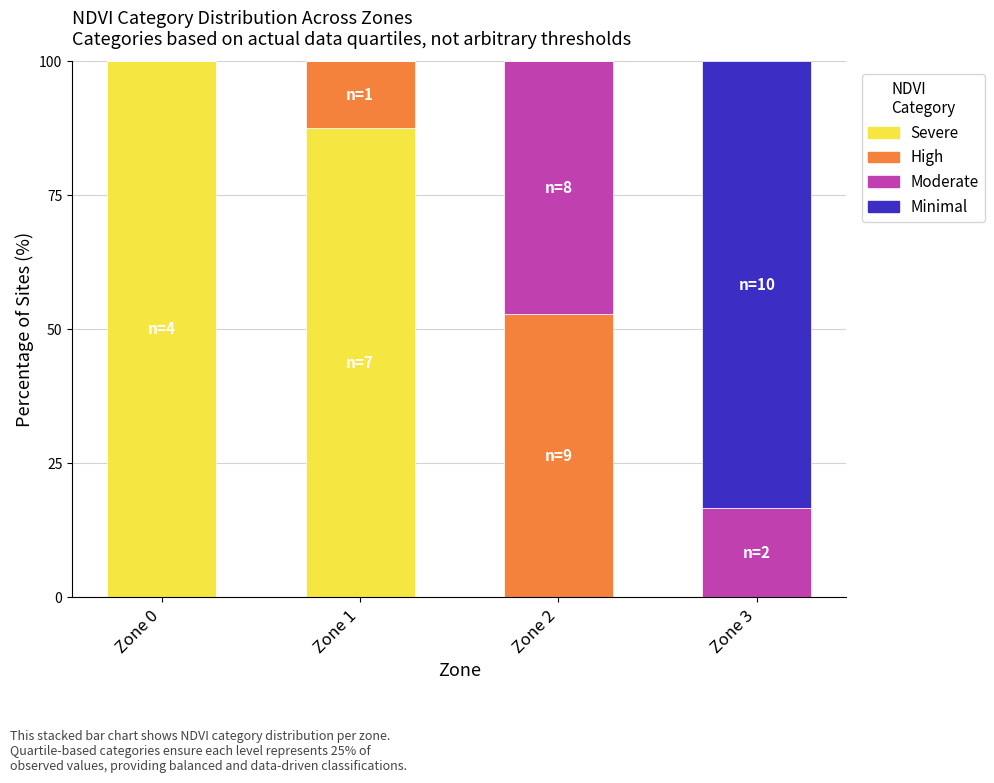

What is the total value across all series at Zone 1?

100.0